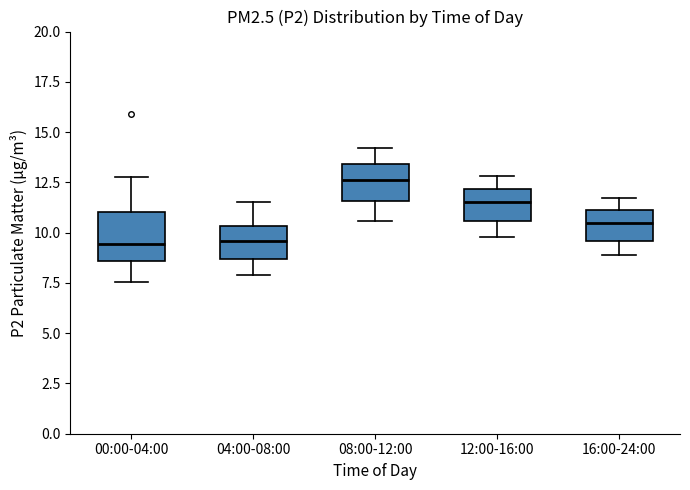

Reading left to right, transcribe this box plot: for each box, give where its median line is, the range the box spans, and where its two whiskers end, as read against the y-axis. The values are not printed on the chart, so give them approximately, as read against the axis.

00:00-04:00: median 9.5, box 8.5 to 11.0, whiskers 7.5 to 13.0
04:00-08:00: median 9.5, box 8.5 to 10.5, whiskers 8.0 to 11.5
08:00-12:00: median 12.5, box 11.5 to 13.5, whiskers 10.5 to 14.0
12:00-16:00: median 11.5, box 10.5 to 12.0, whiskers 10.0 to 13.0
16:00-24:00: median 10.5, box 9.5 to 11.0, whiskers 9.0 to 11.5